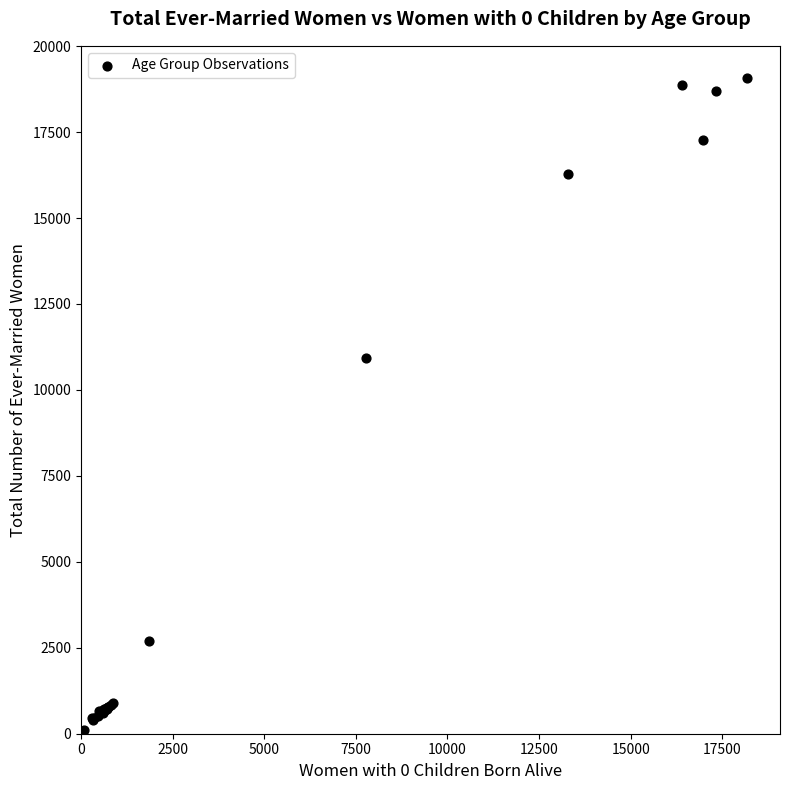

What Y value in the scatter plot is closest to 9565?

10936